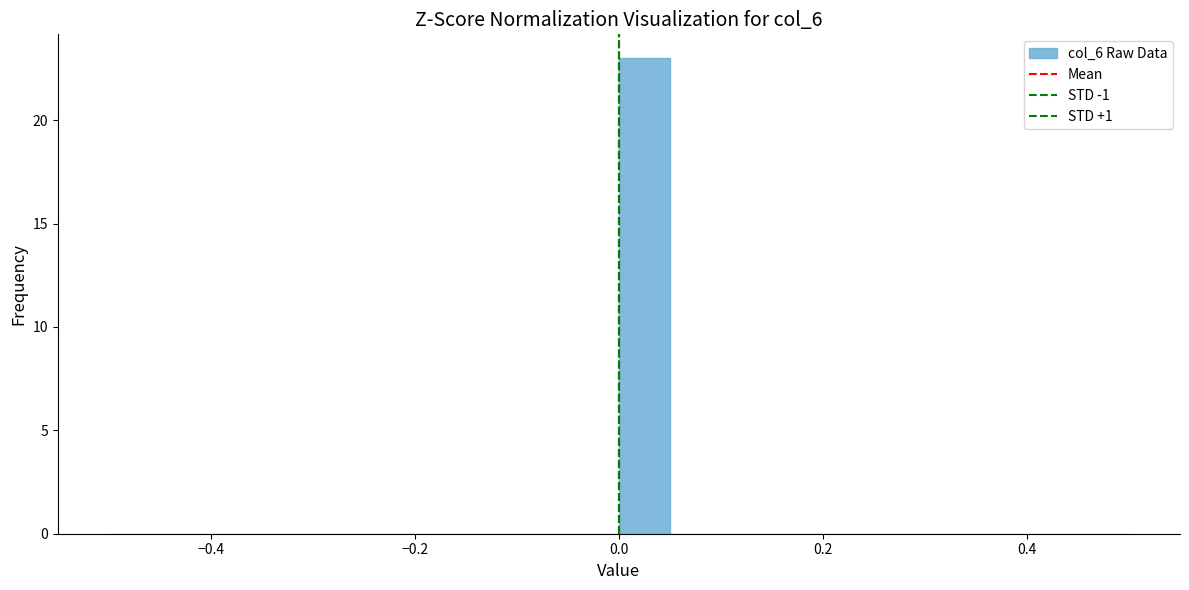

Around what value on the x-axis is the tallest bar? Give the approximate position of its centre, as read against the axis.

0.02